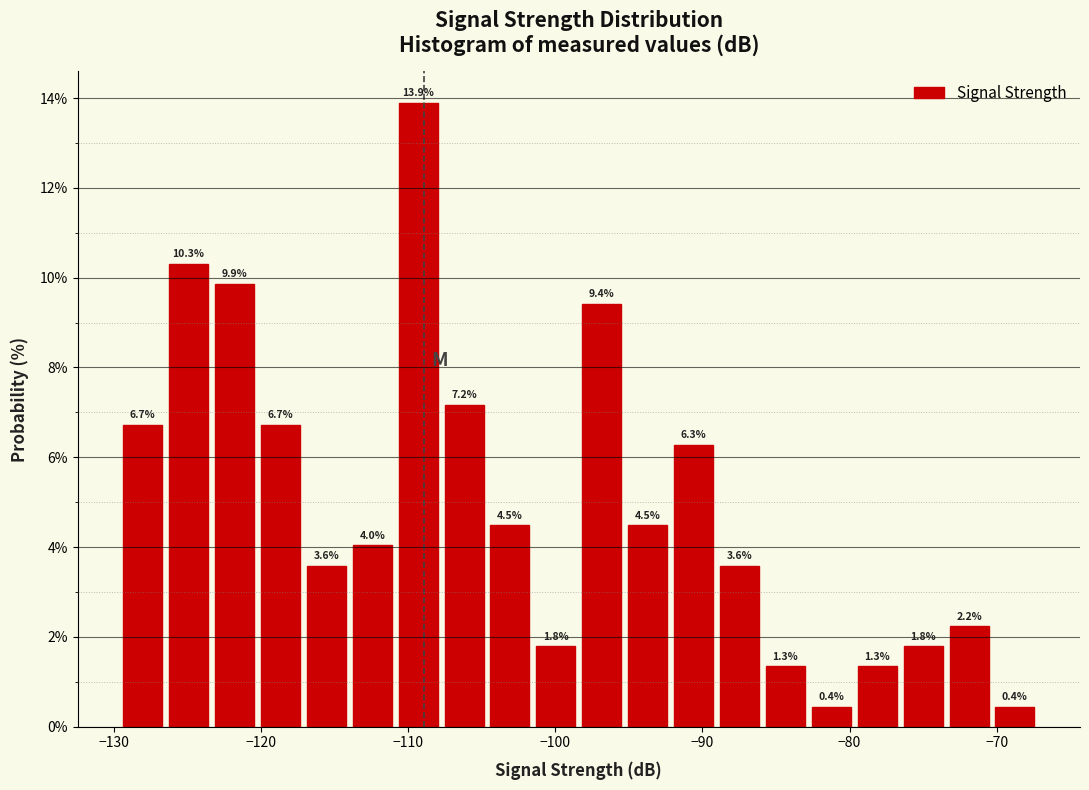

Around what value on the x-axis is the tallest bar? Give the approximate position of its centre, as read against the axis.

-109